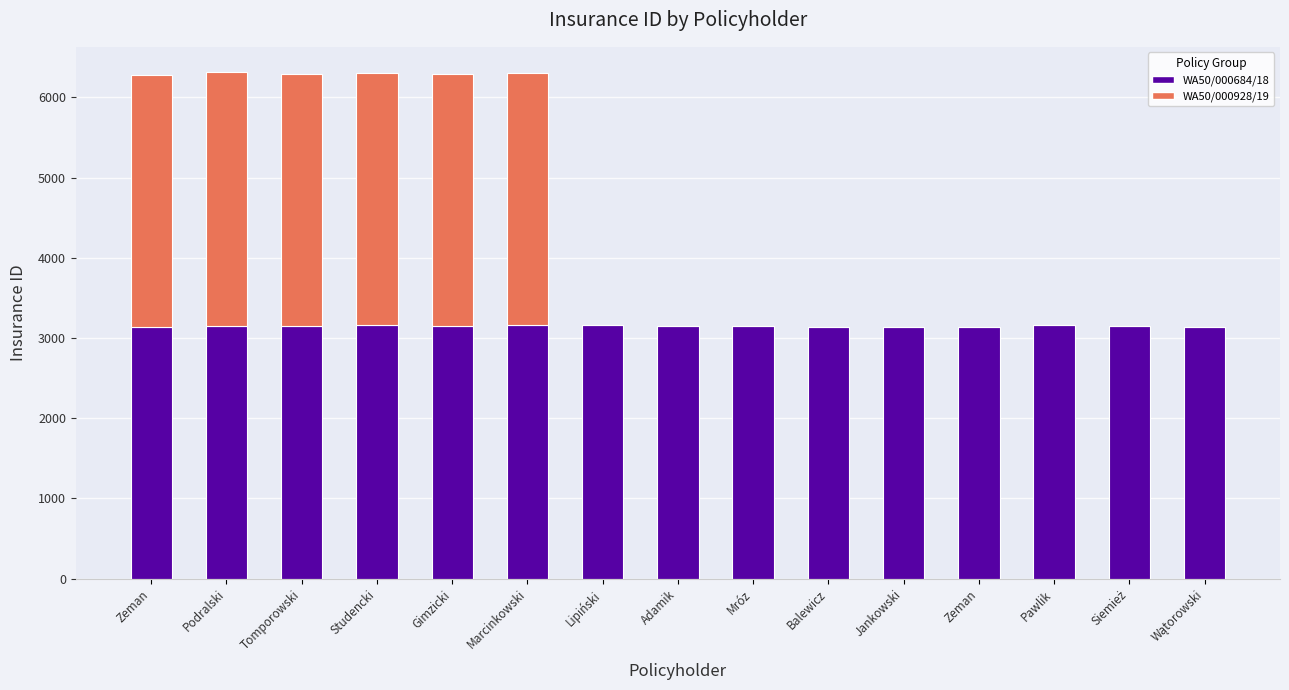

Which series has the widest spread of values?

WA50/000928/19